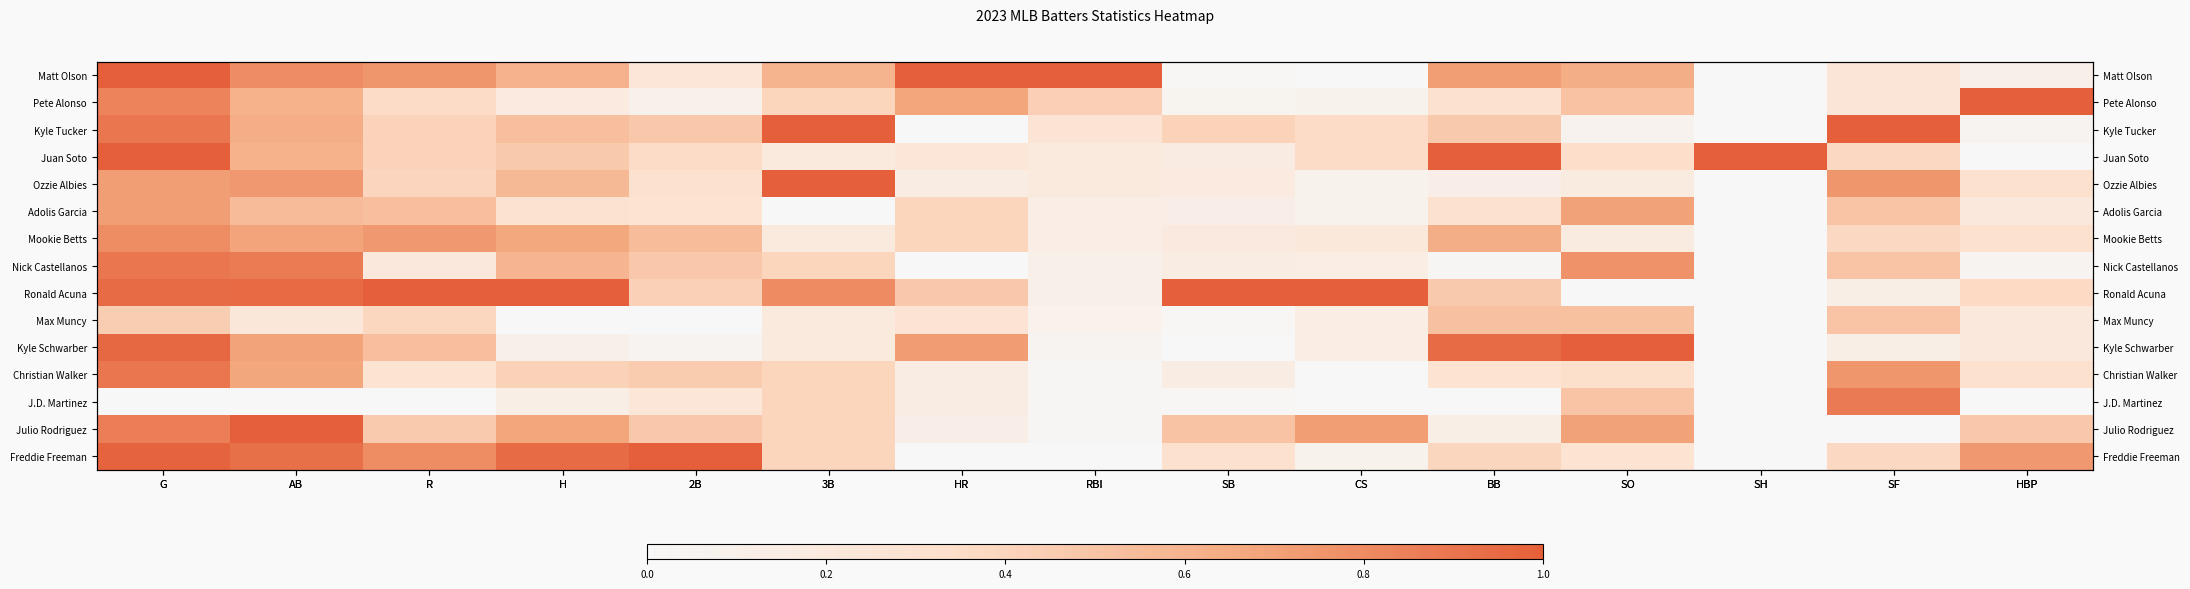

Which category has the lowest value across all series?

CS